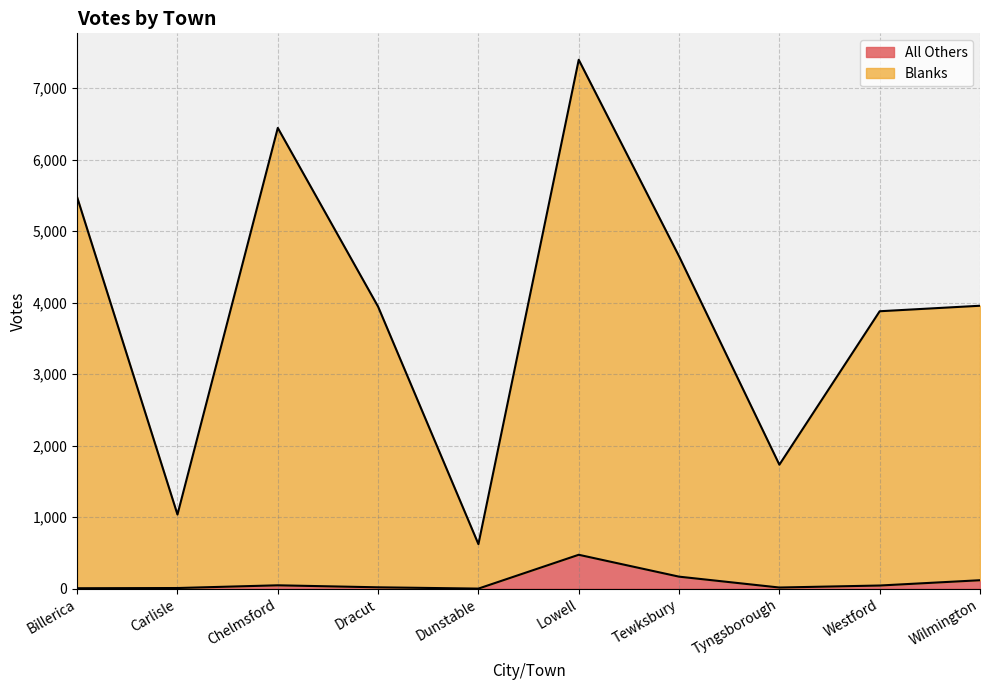

What is the difference between the All Others values at Chelmsford and Lowell?

427